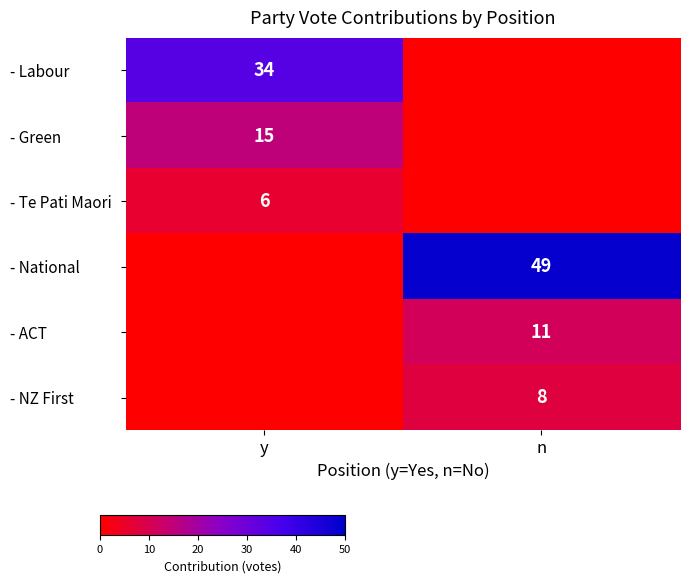

What is the greatest value displayed?

49